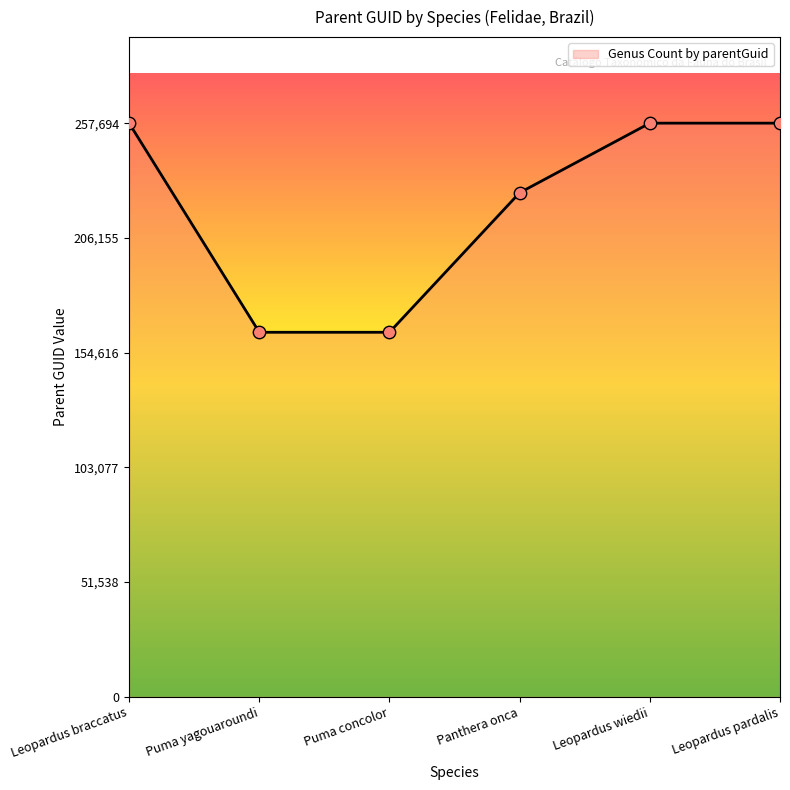

Approximately how many times larger is the value at Leopardus pardalis compared to Puma yagouaroundi?

1.6